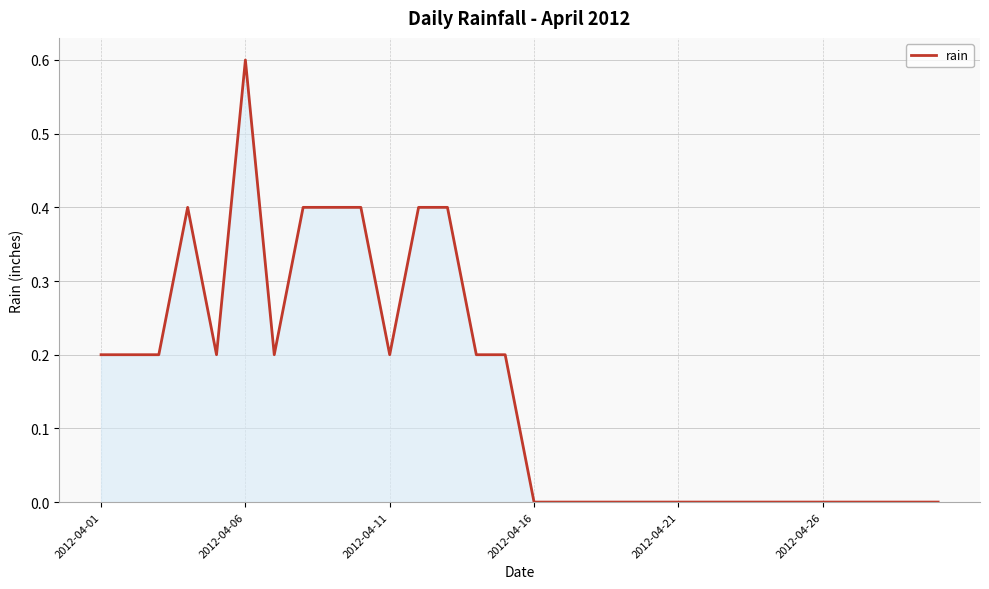

What is the average value?

0.2